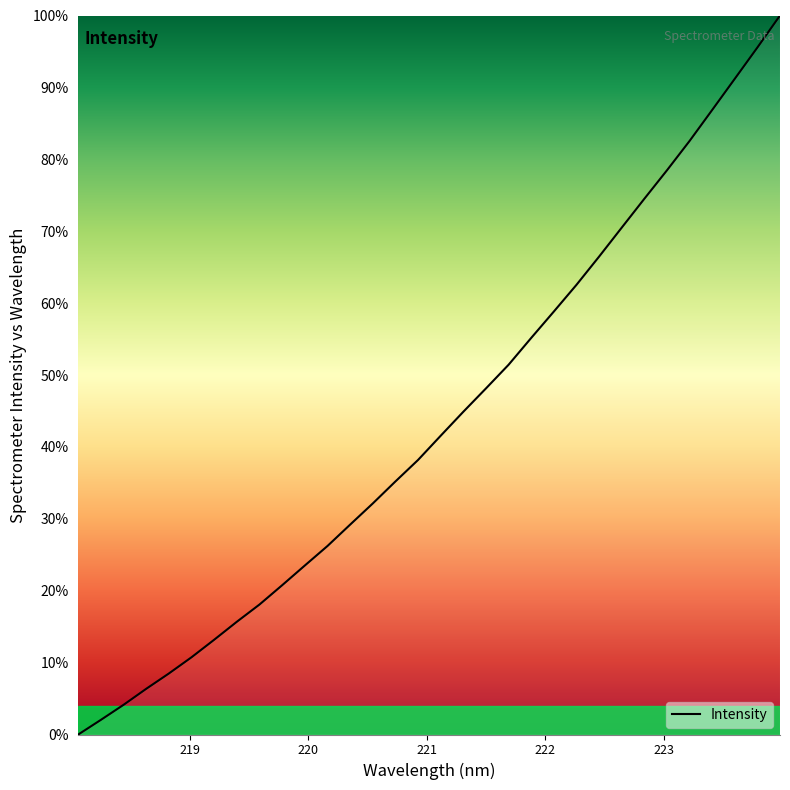

How many lines are shown in the chart?

1